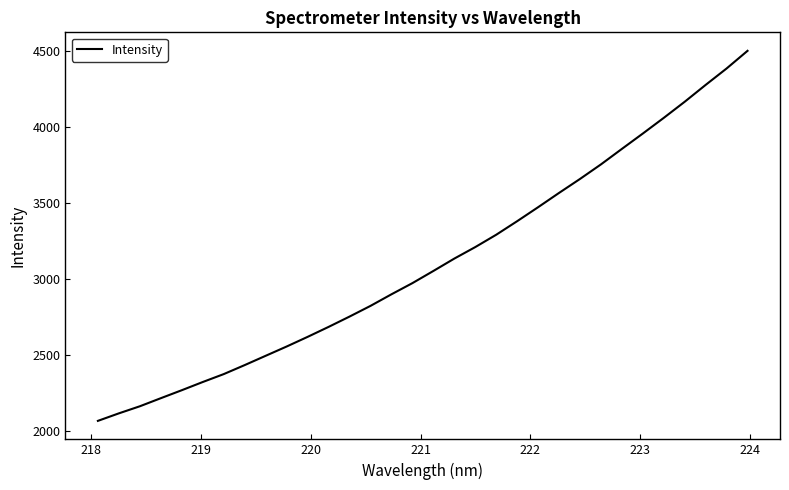

Reading left to right, extract all data points from this chart.

2067.4	2116.8	2163.4	2216.6	2269.1	2323.1	2375.1	2434.5	2495.6	2556.7	2620.1	2685.8	2753.7	2824.1	2900.3	2973.8	3053.8	3135.3	3211.0	3292.2	3381.5	3473.5	3567.5	3659.4	3755.1	3857.1	3958.2	4061.3	4167.3	4278.1	4386.1	4502.2